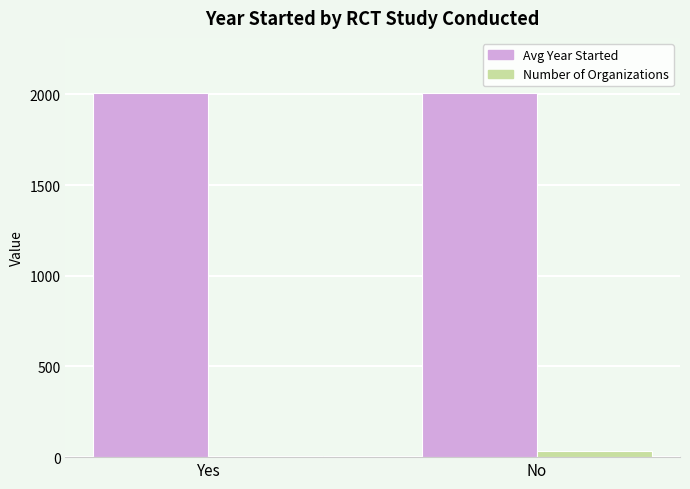

The Avg Year Started series shows 2009.4 at Yes. True or false?

True